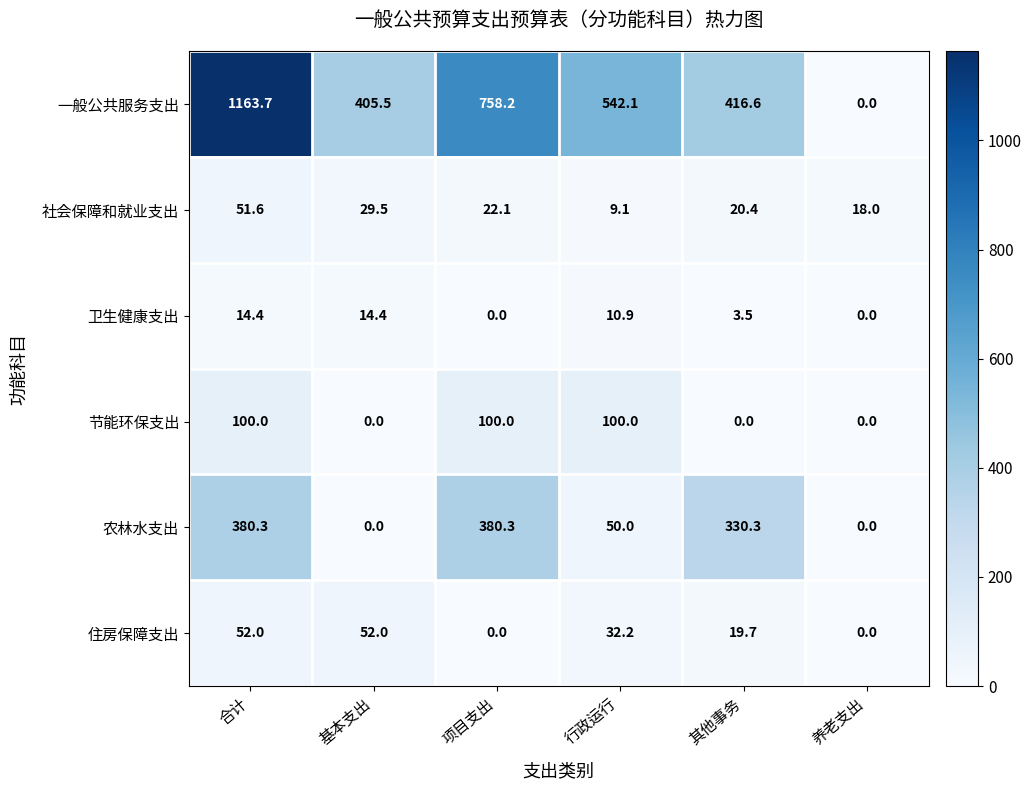

List the series in order of their peak value, highest first.

一般公共服务支出, 农林水支出, 节能环保支出, 住房保障支出, 社会保障和就业支出, 卫生健康支出